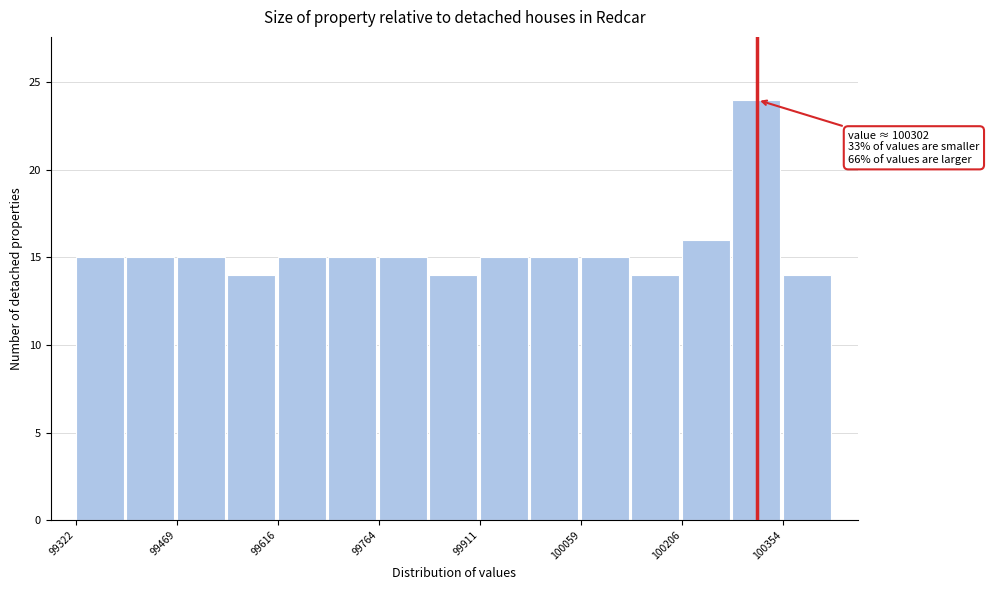

Read against the x-axis, roughly where is the centre of the tallest bar?

100320